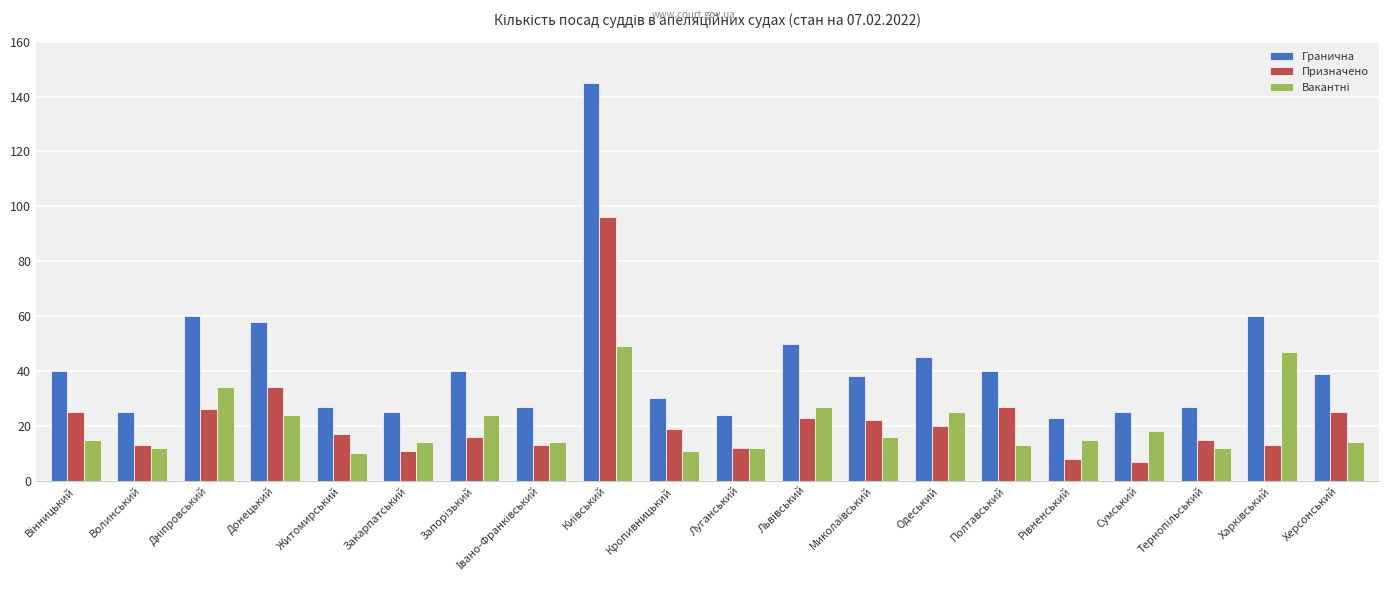

Read the Призначено value at Закарпатський.

11